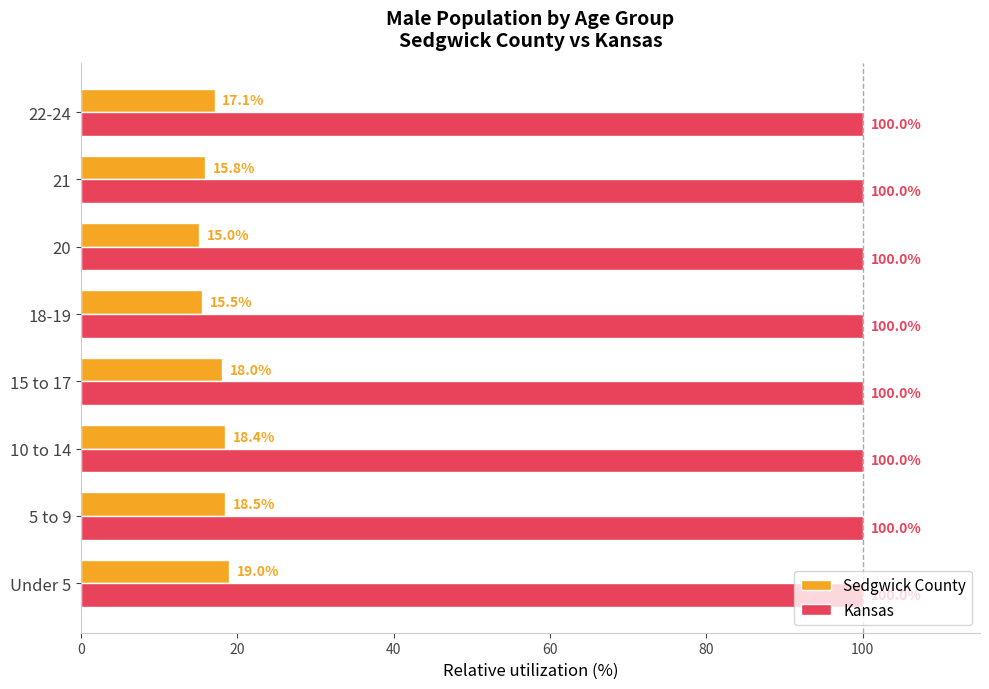

What is the difference between the highest and lowest values at 5 to 9?

81.5